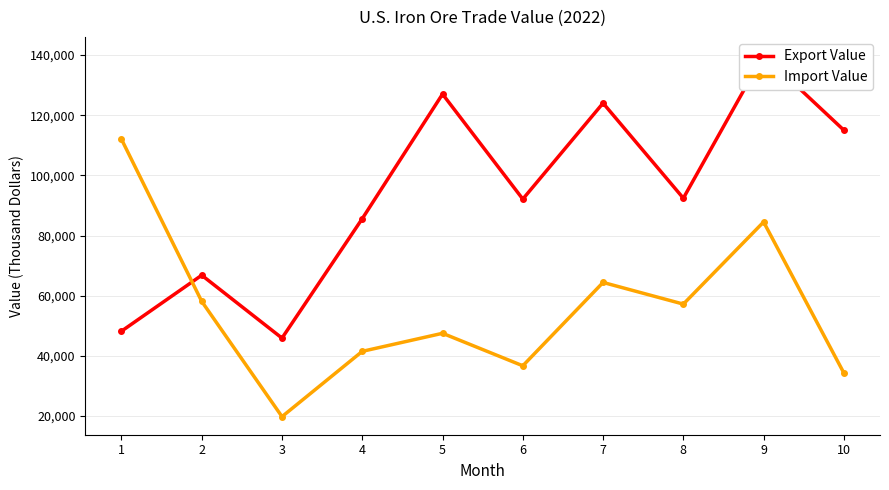

Between 3 and 10, which series saw the biggest shift?

Export Value